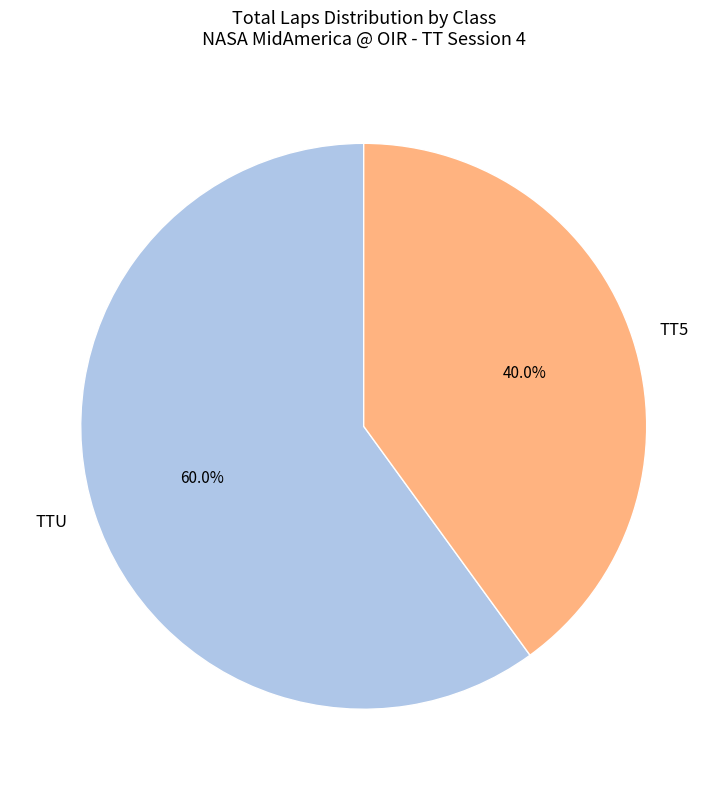

What percentage do TT5 and TTU together represent?

100.0%